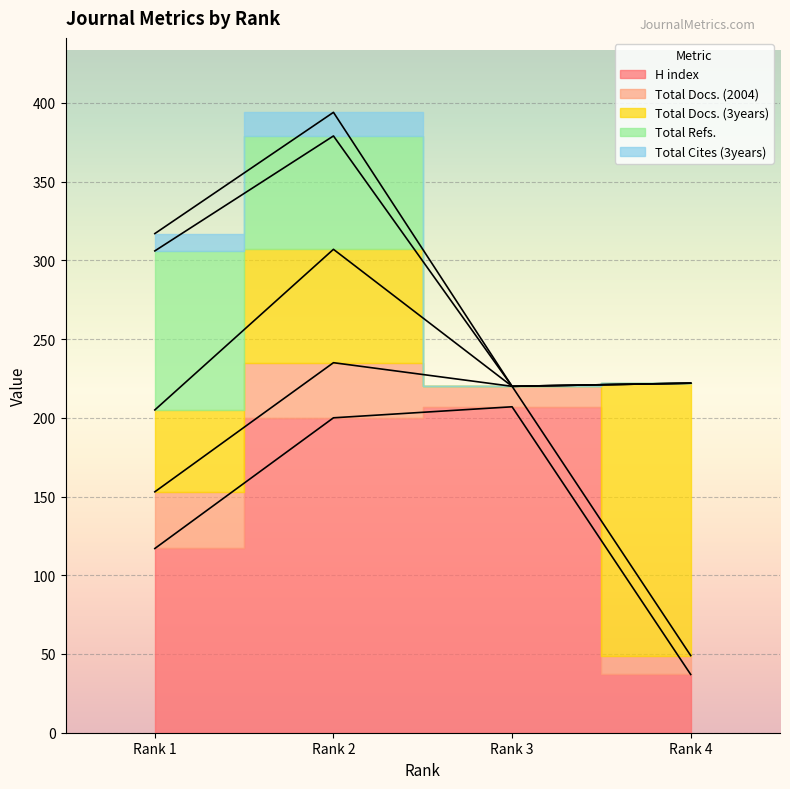

At which label is H index closest to 122?

Rank 1